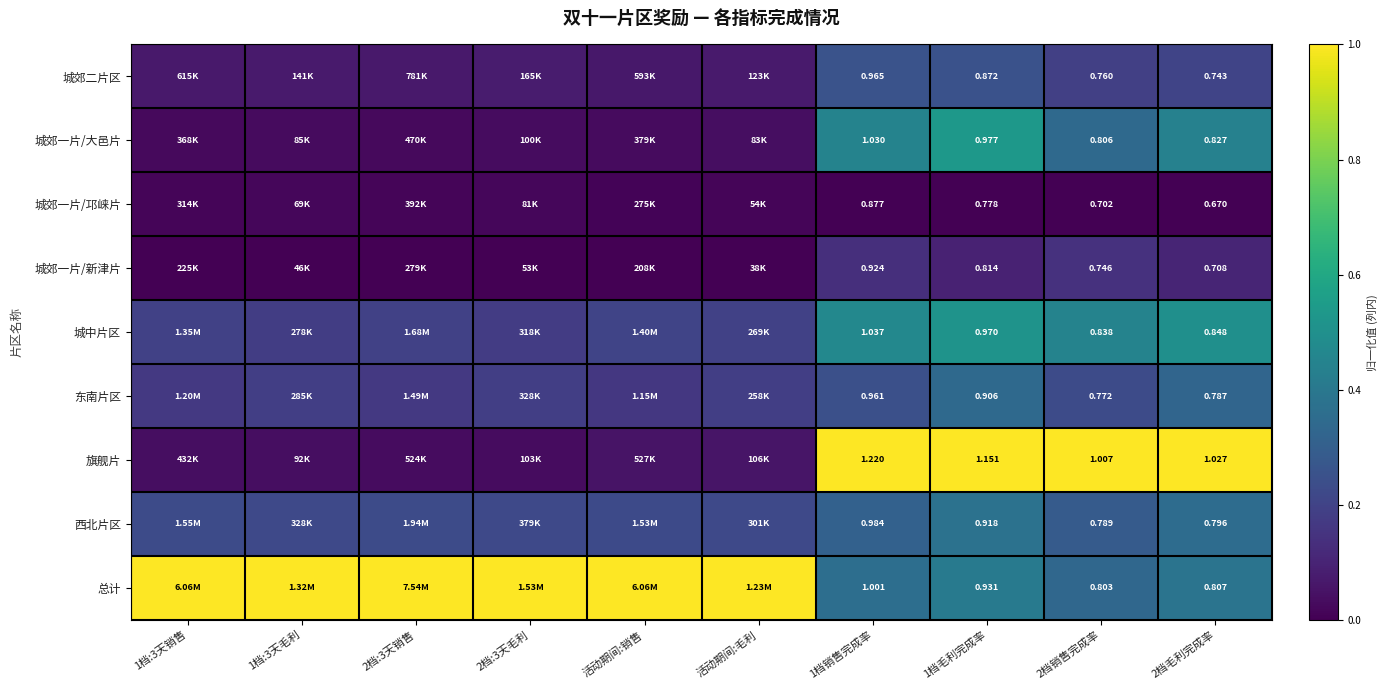

How many series are shown in this chart?

9